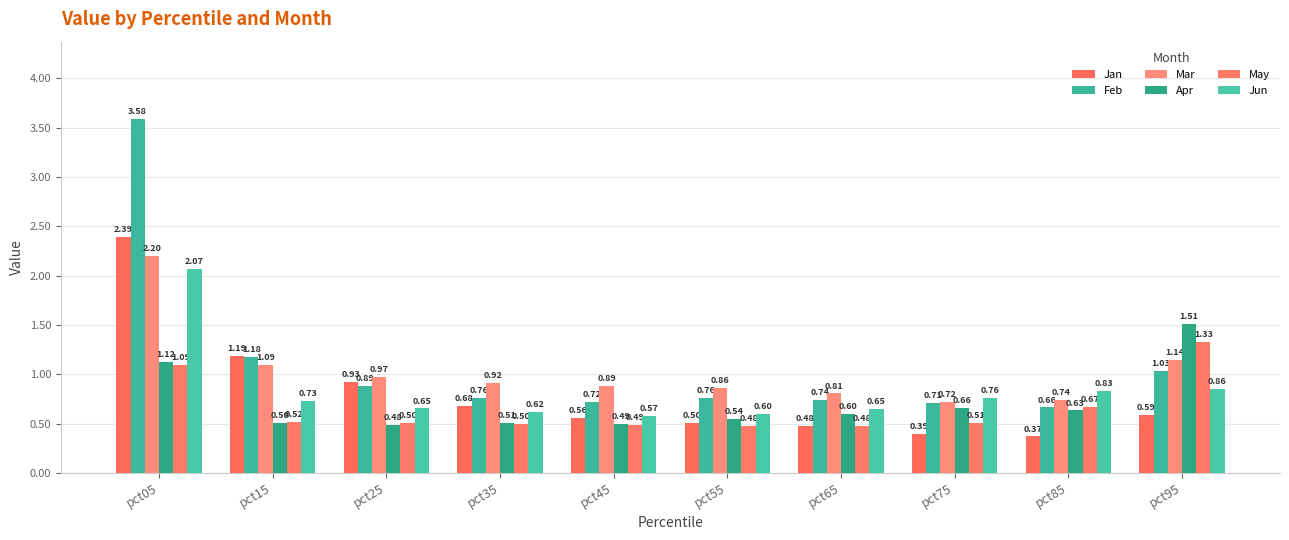

How many series are shown in this chart?

6